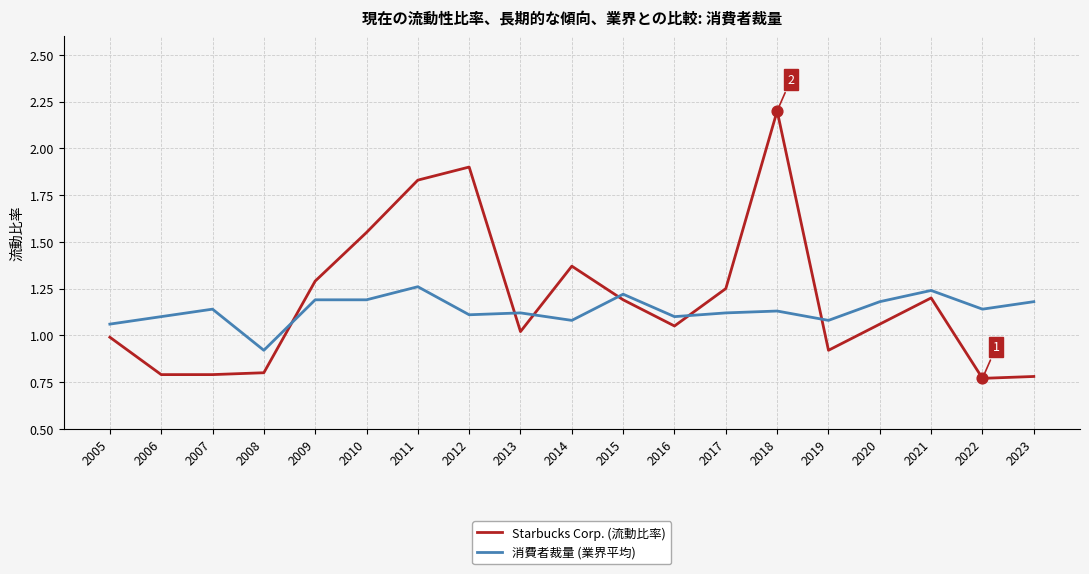

At which category is the sum across all series the highest?

2018